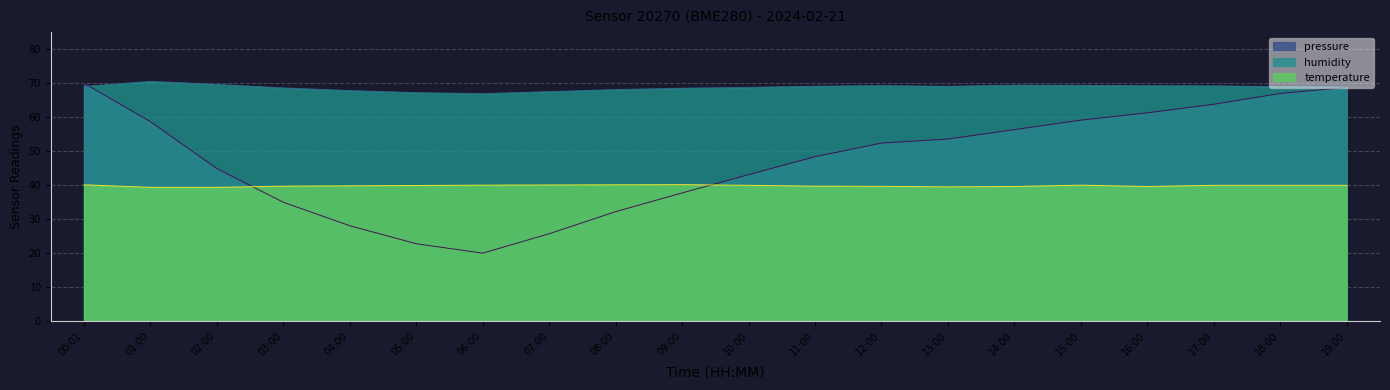

In temperature, how many points are lower than both neighbors (excluding endpoints)?

2